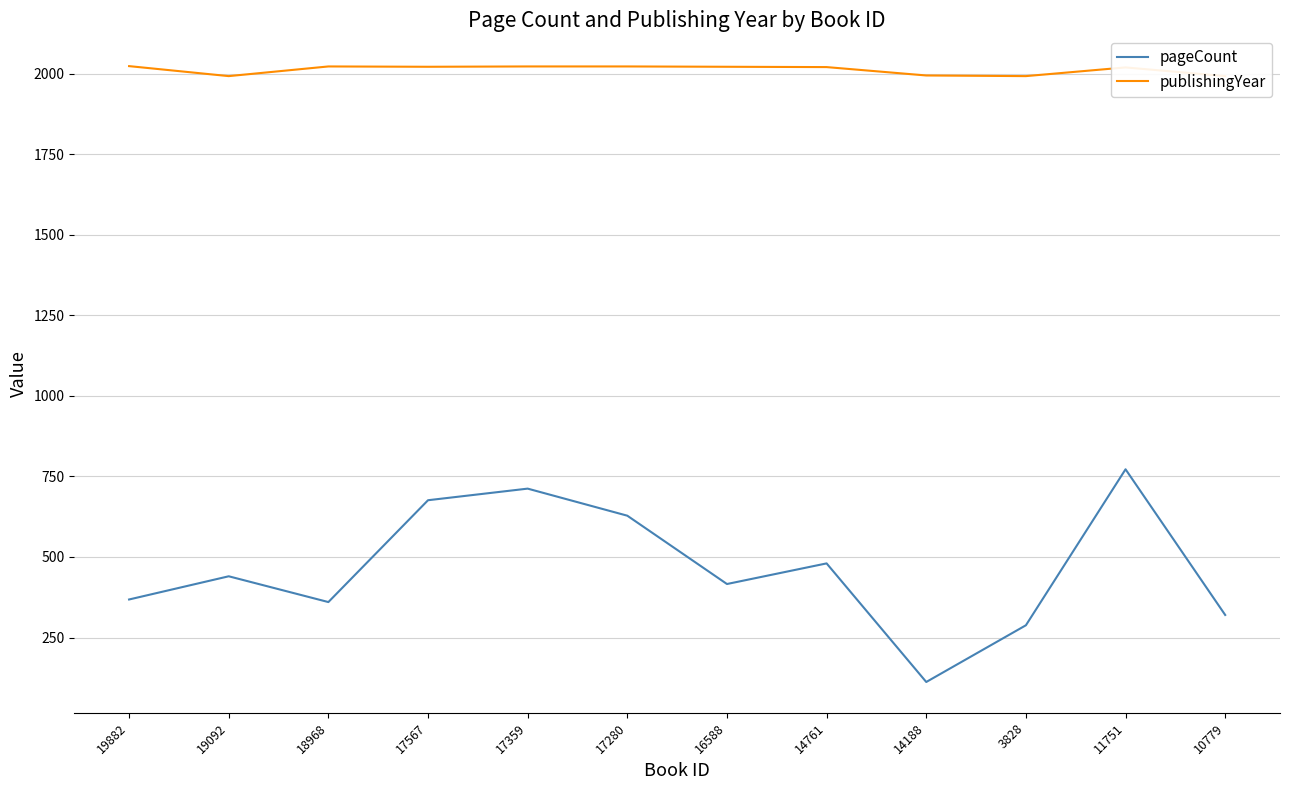

True or false: publishingYear has more than 0 points higher than both neighbors.

True